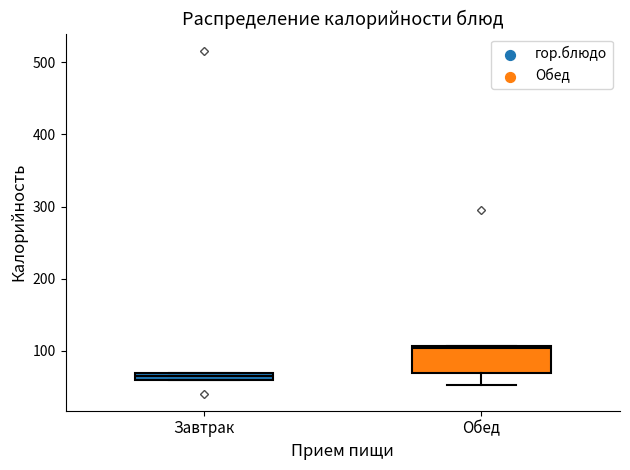

Where is the upper edge of the box for Обед on the y-axis? The values are not printed on the chart, so give them approximately, as read against the axis.

110